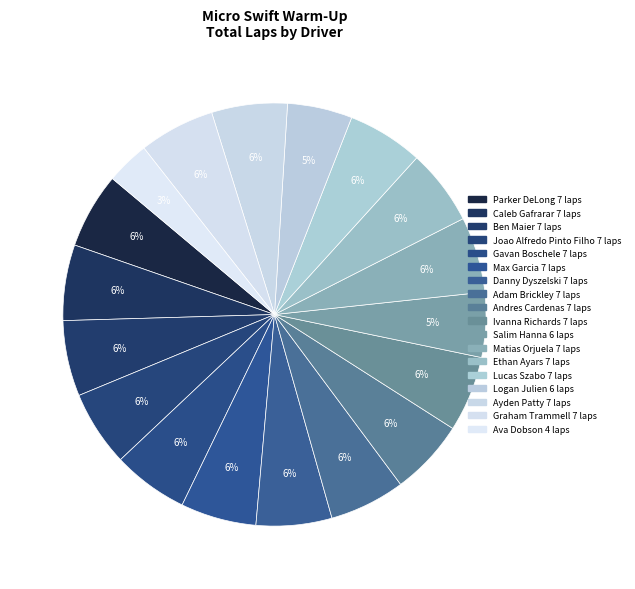

Count the number of slices in the pie.

18